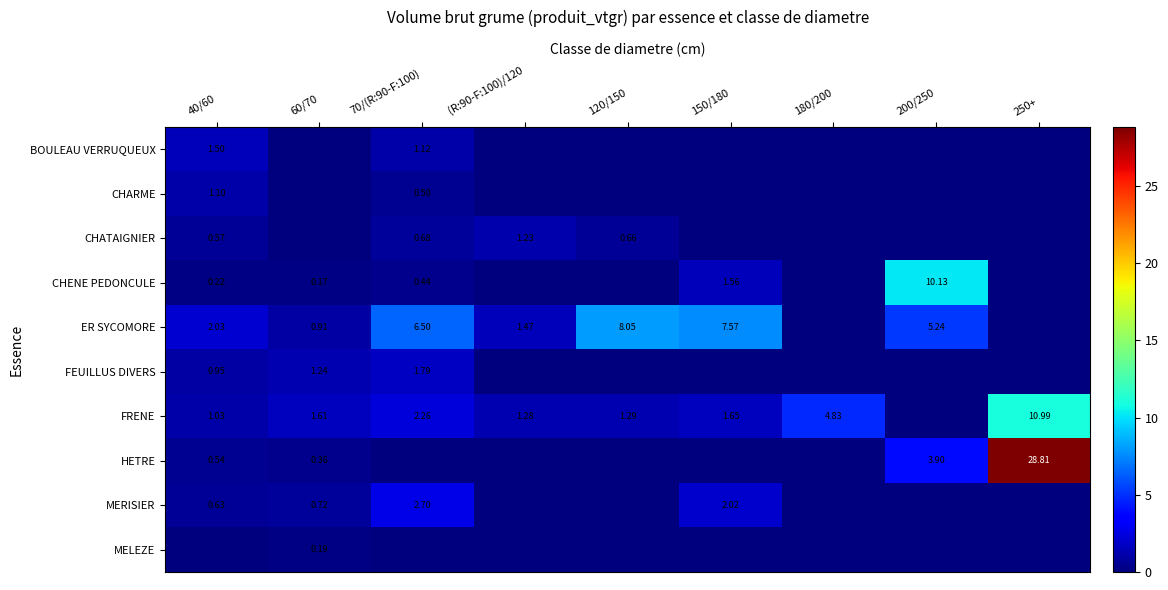

What is the difference between the maximum and minimum values in the FEUILLUS DIVERS series?

1.8